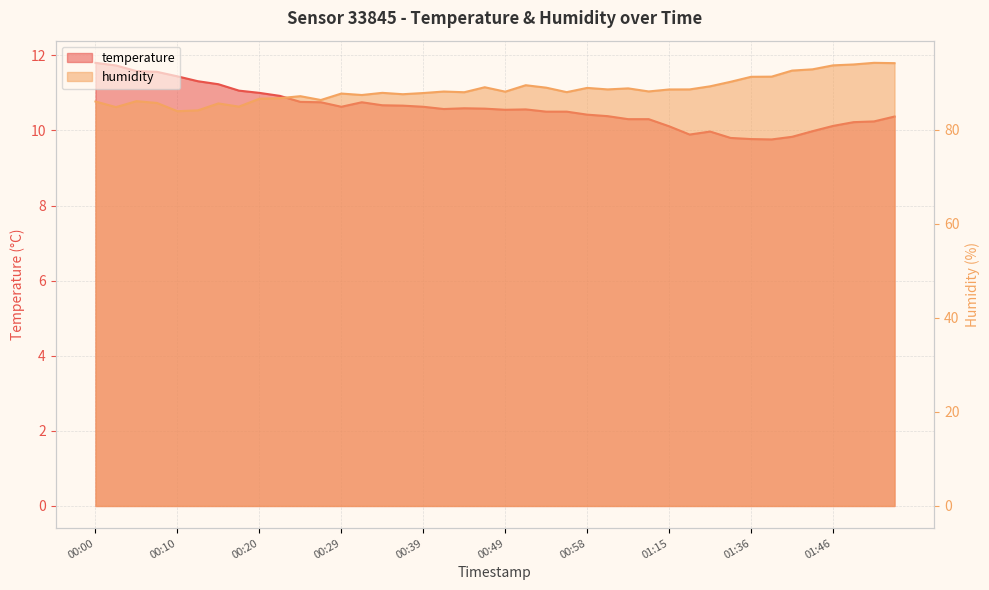

At how many categories does at least one series exceed 25?

40